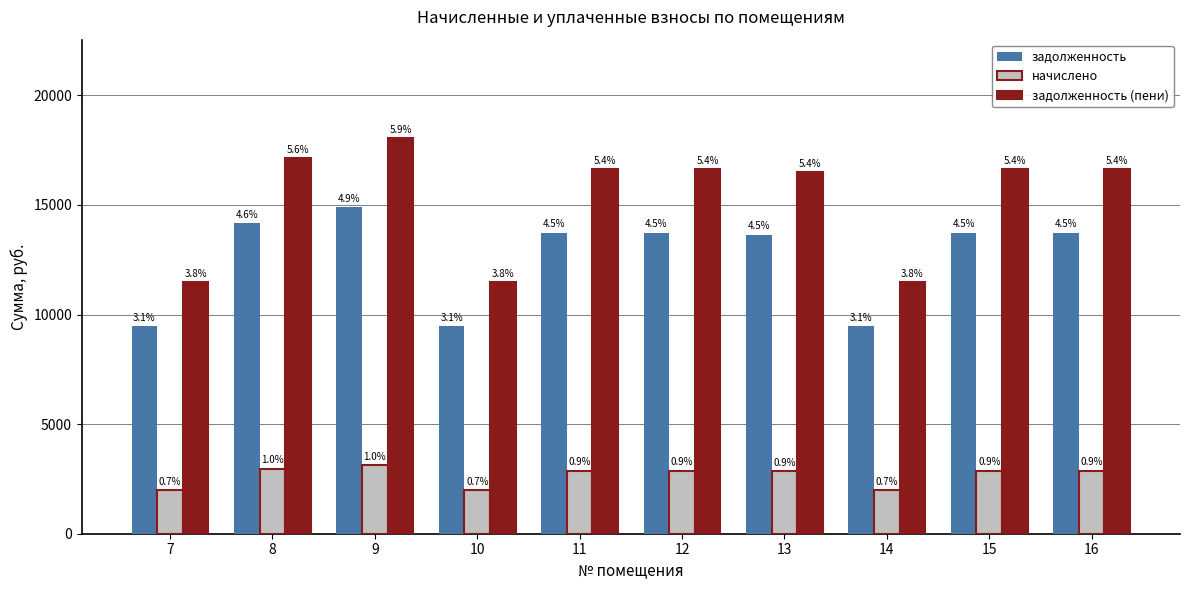

At how many categories does at least one series exceed 9511?

10